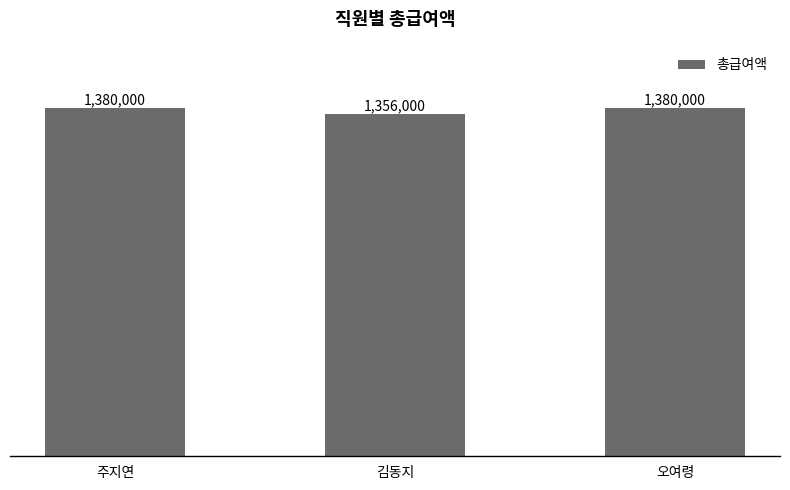

True or false: the data shows 1886292 at 김동지.

False